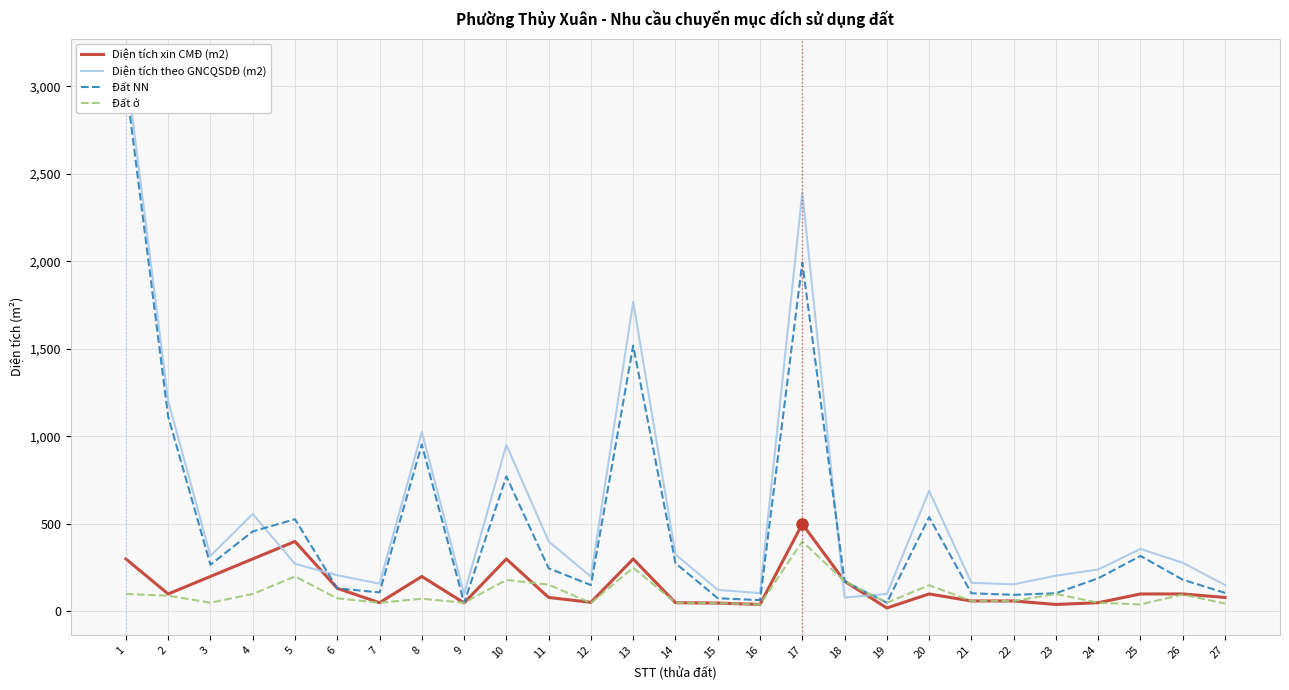

Reading right to left, transcribe all the data shown in this chart.

Diện tích xin CMĐ (m2): 27=80.0	26=100.0	25=100.0	24=50.0	23=40.0	22=60.0	21=60.0	20=100.0	19=20.0	18=172.6	17=500.0	16=40.0	15=48.0	14=50.0	13=300.0	12=52.0	11=80.0	10=300.0	9=49.0	8=200.0	7=50.0	6=132.2	5=400.0	4=300.0	3=200.0	2=100.0	1=300.0
Diện tích theo GNCQSDĐ (m2): 27=150.9	26=278.4	25=357.2	24=239.6	23=204.3	22=155.1	21=164.0	20=689.0	19=100.1	18=79.7	17=2392.4	16=104.6	15=123.5	14=326.0	13=1768.5	12=199.0	11=400.0	10=951.6	9=99.0	8=1026.0	7=158.8	6=207.2	5=272.0	4=557.0	3=317.2	2=1204.0	1=3117.3
Đất NN: 27=105.9	26=181.4	25=317.2	24=189.6	23=104.3	22=95.0	21=103.9	20=539.0	19=50.1	18=172.6	17=1992.4	16=64.6	15=75.5	14=276.0	13=1518.5	12=150.6	11=246.7	10=771.6	9=49.0	8=953.9	7=108.8	6=132.2	5=527.0	4=457.0	3=267.2	2=1114.0	1=3017.3
Đất ở: 27=45.0	26=97.0	25=40.0	24=50.0	23=100.0	22=60.1	21=60.1	20=150.0	19=50.0	18=172.6	17=400.0	16=40.0	15=48.0	14=50.0	13=250.0	12=48.4	11=153.3	10=180.0	9=50.0	8=72.7	7=50.0	6=75.0	5=200.0	4=100.0	3=50.0	2=90.0	1=100.0